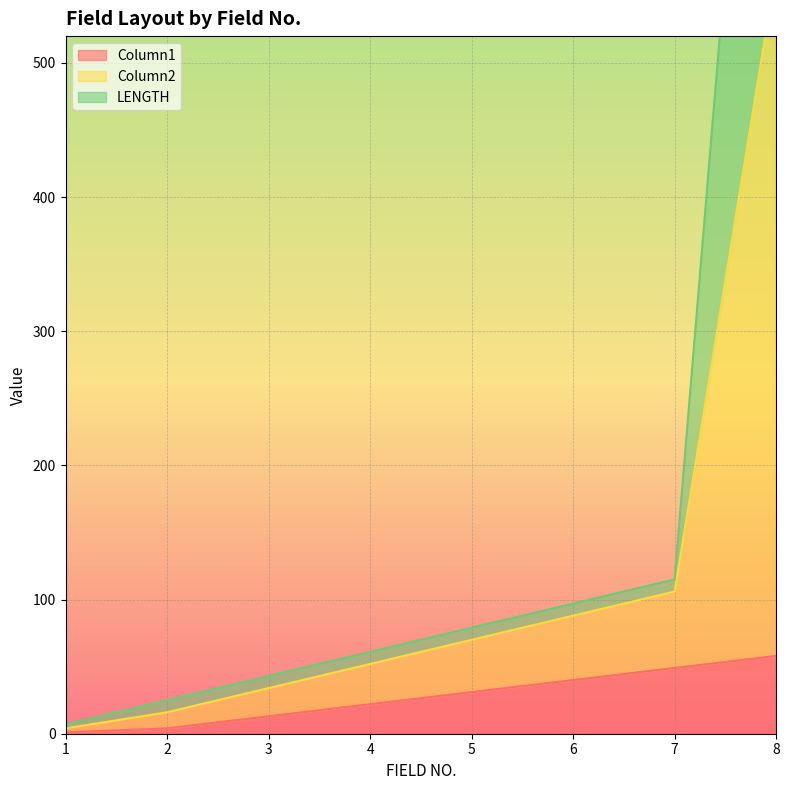

At how many categories does at least one series exceed 461?

1